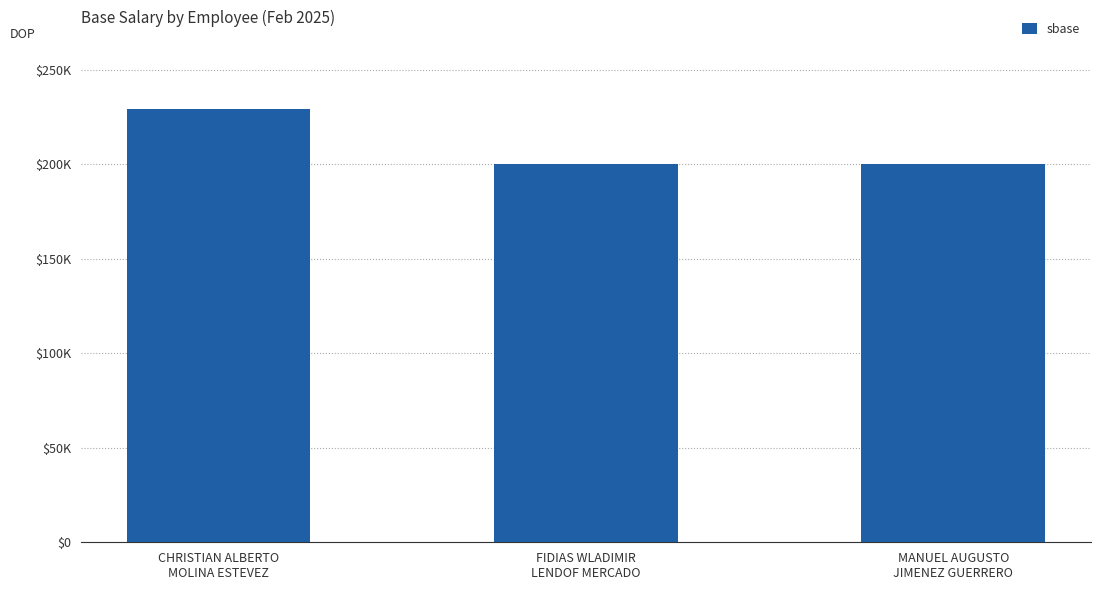

What is the greatest value displayed?

229200